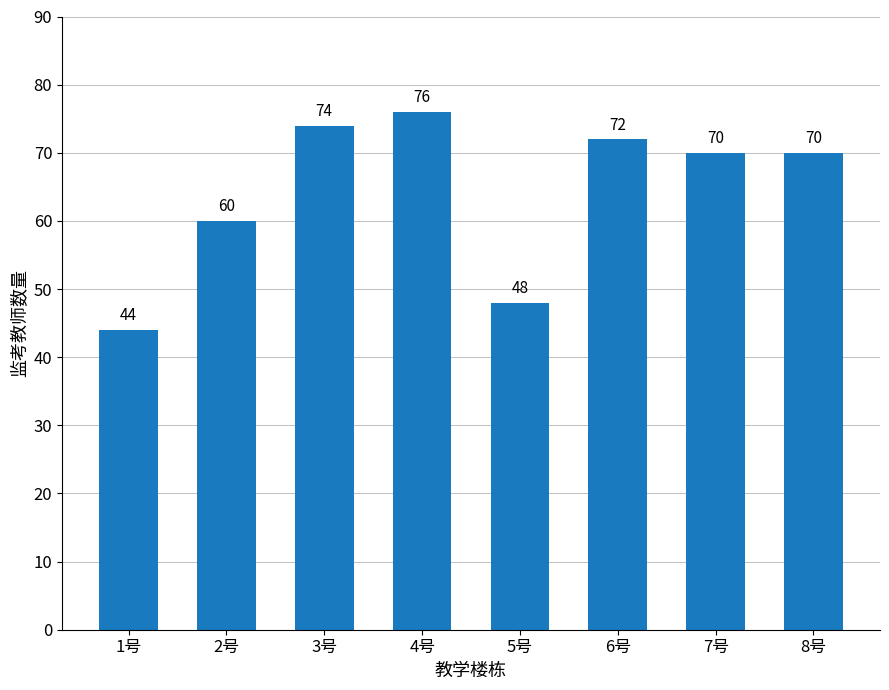

What is the smallest value displayed?

44